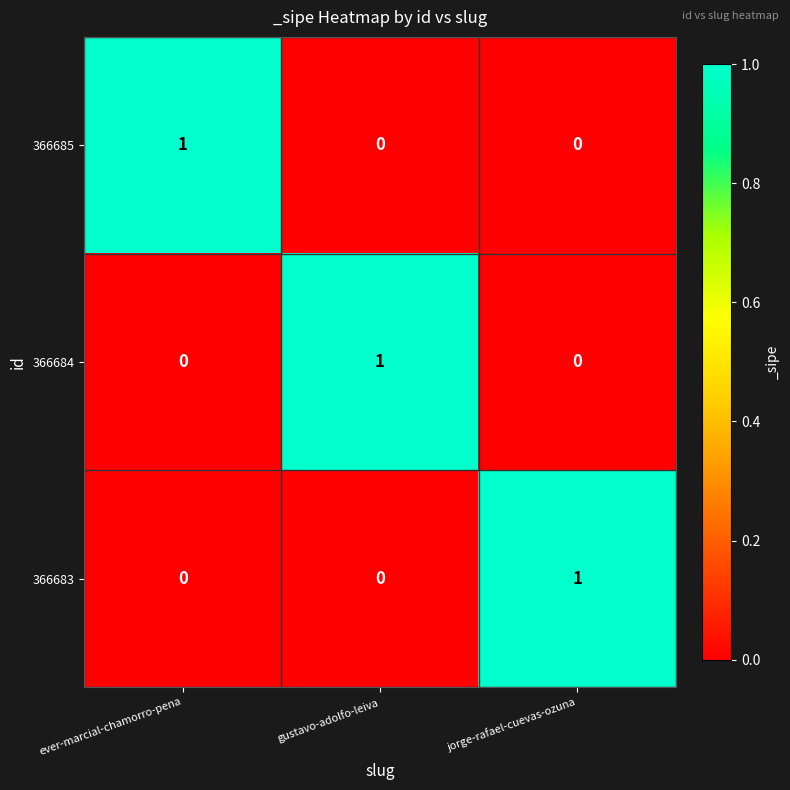

True or false: 366684 has a value of 0 at ever-marcial-chamorro-pena.

True